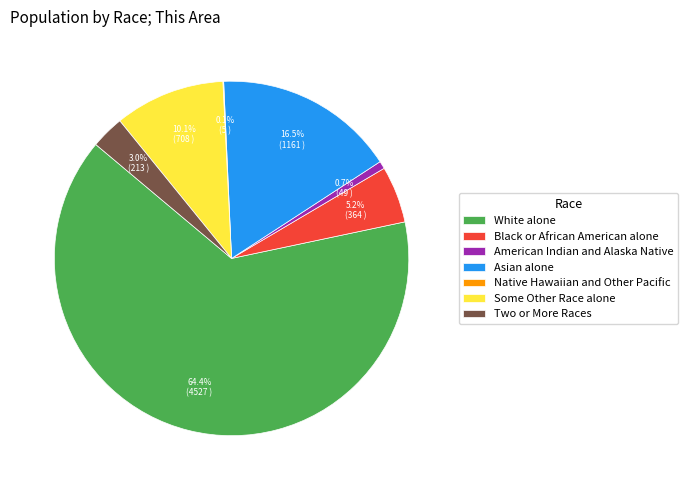

The Some Other Race alone slice represents 23% of the pie. True or false?

False